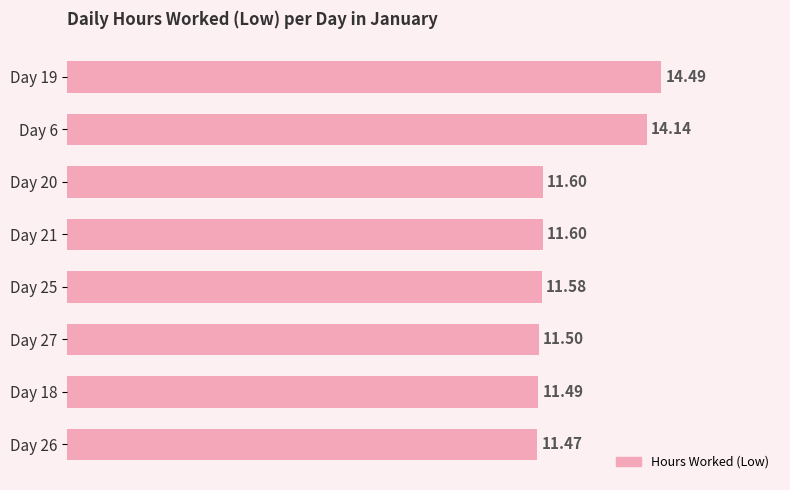

What is the sum of all values?

97.9